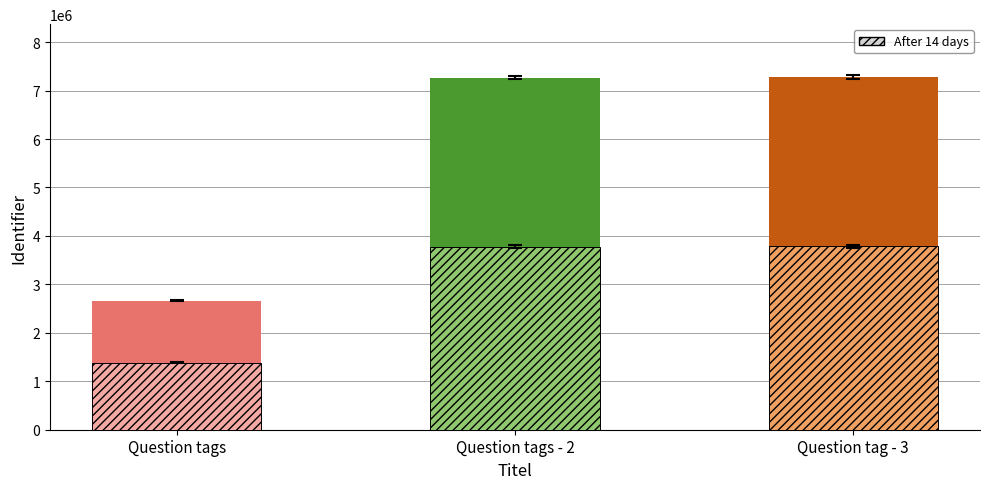

What is the ratio of the value at Question tag - 3 to the value at Question tags?

2.7